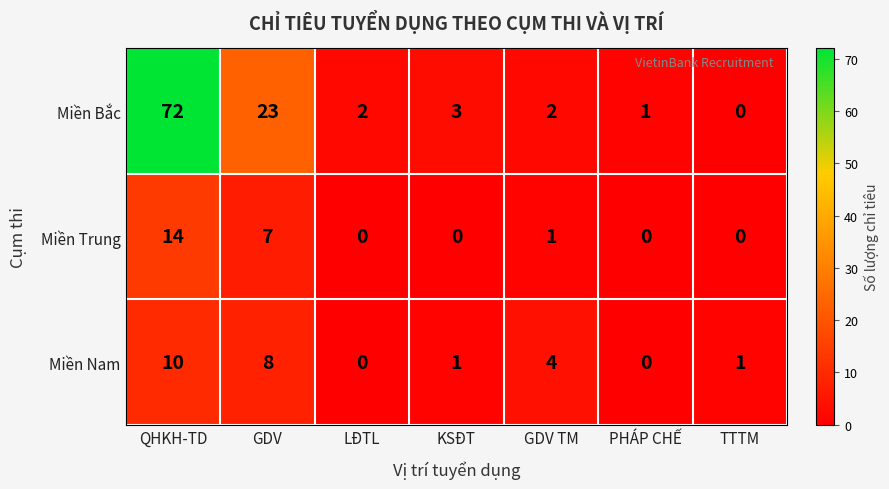

Which series changed the most between KSĐT and PHÁP CHẾ?

Miền Bắc